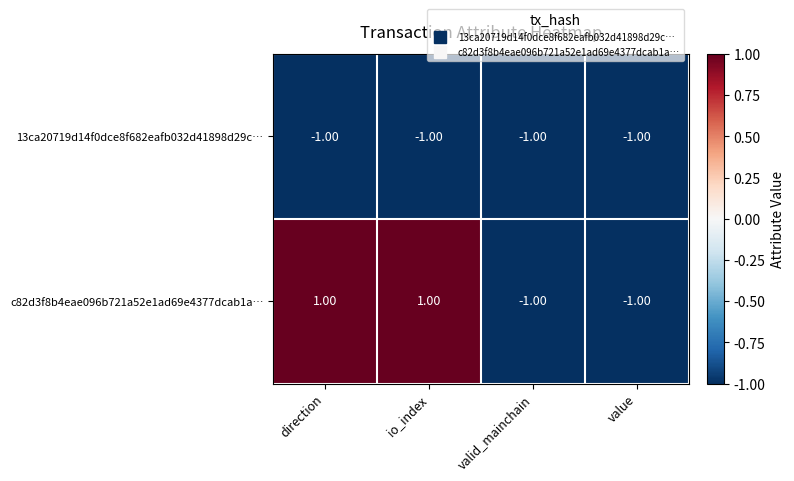

How many data points does each series have?

4